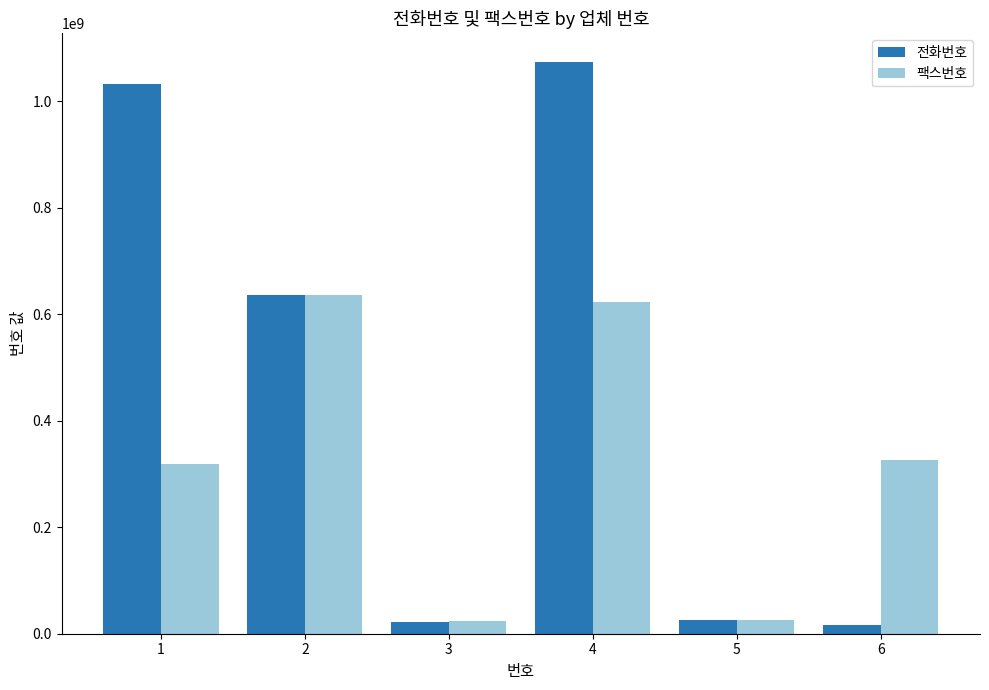

Does the chart contain any negative values?

No